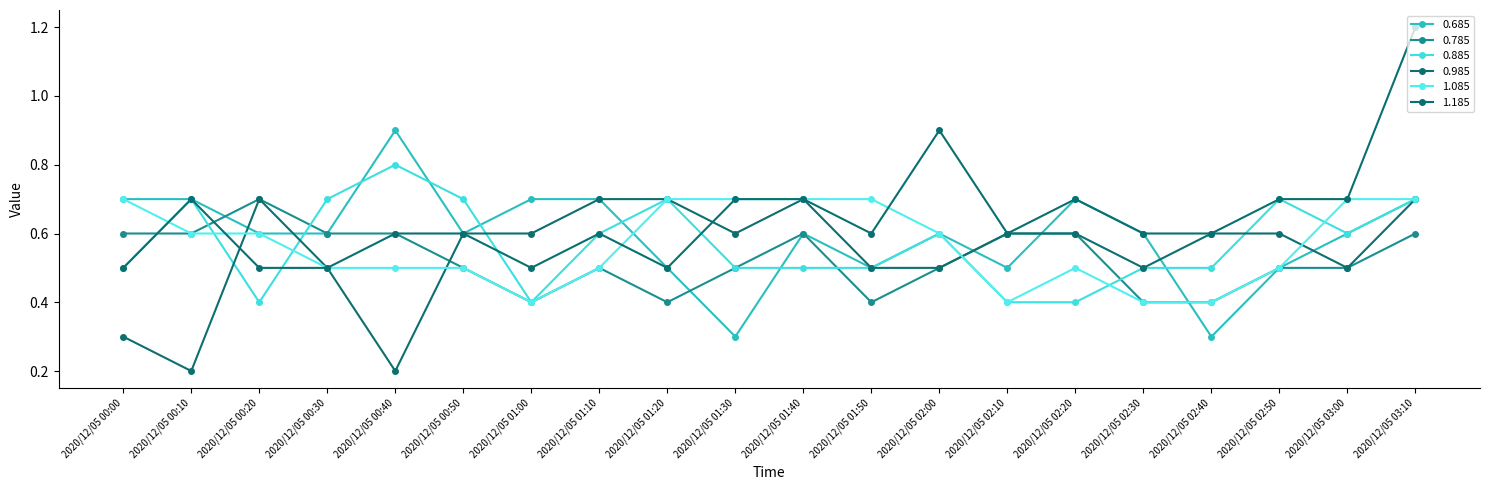

Which series has the widest spread of values?

1.185